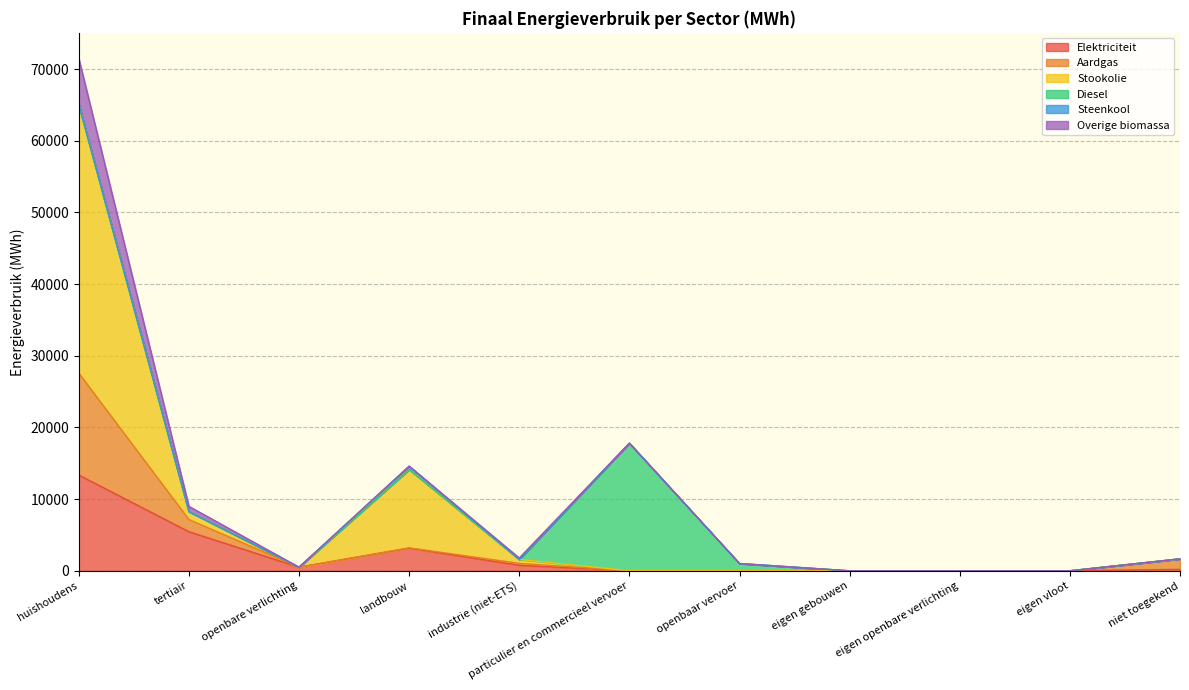

At which category is the sum across all series the highest?

huishoudens